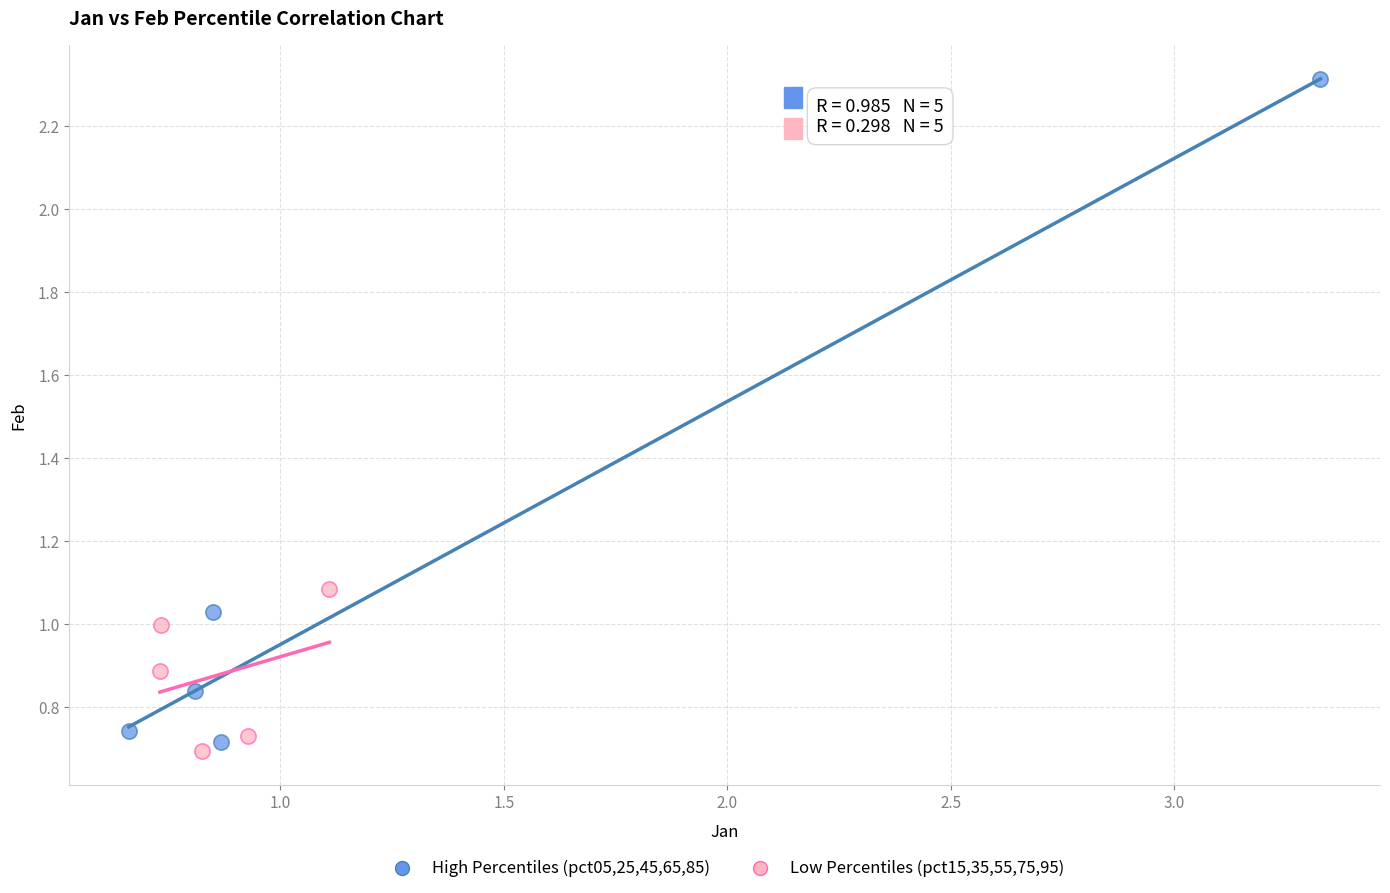

Which series has the largest Y range (max minus min)?

High Percentiles (pct05,25,45,65,85)